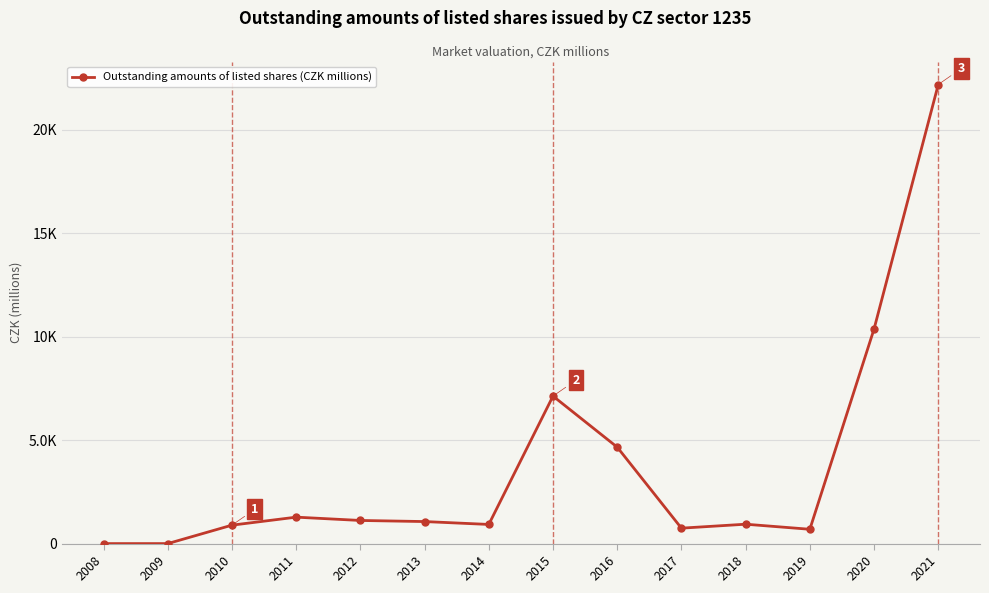

Which has a higher value, 2012 or 2019?

2012